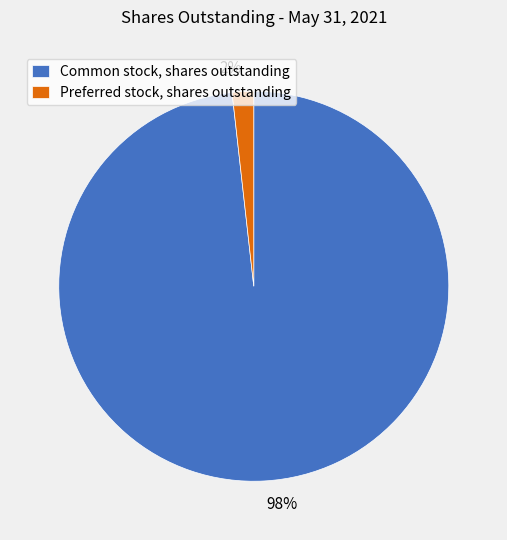

Which has a higher value, Preferred stock, shares outstanding or Common stock, shares outstanding?

Common stock, shares outstanding